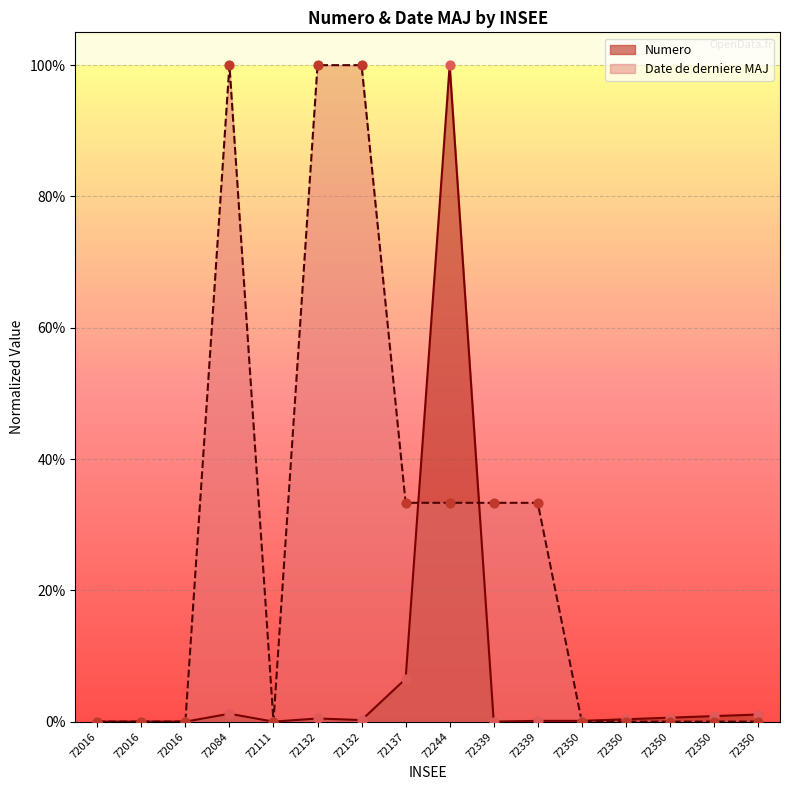

What are all the series names shown in the legend?

Numero, Date de derniere MAJ